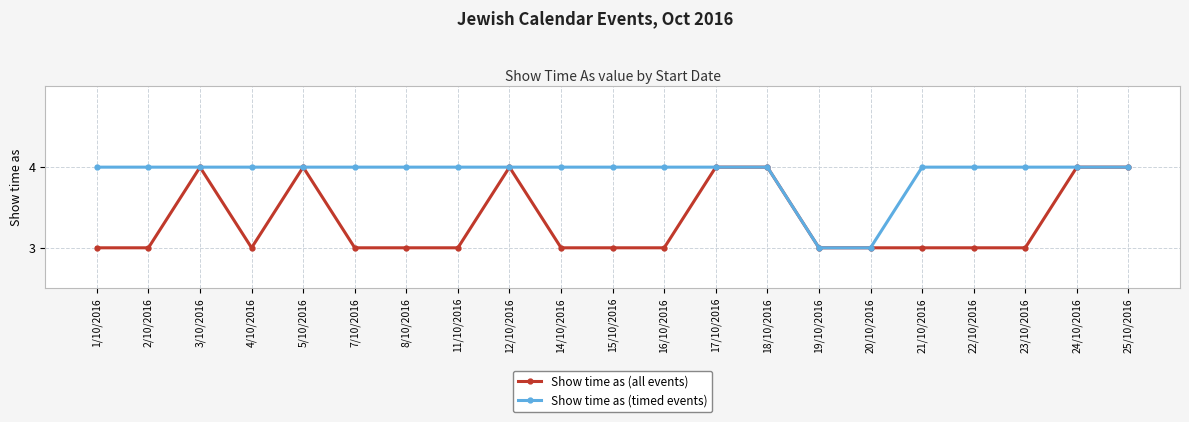

How many data points does each series have?

21